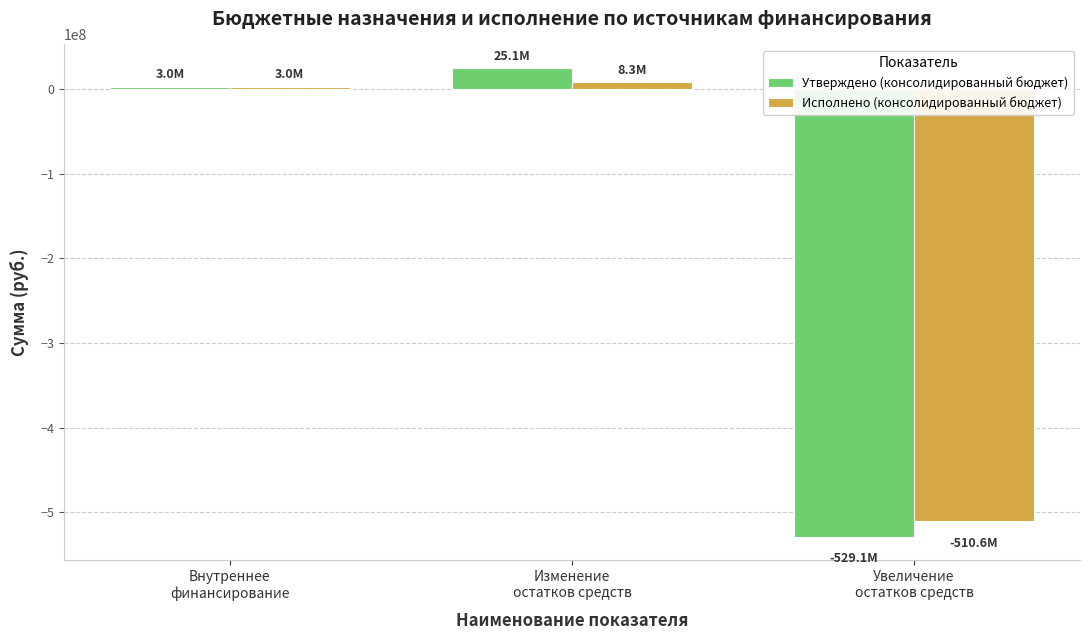

What is the average value of the Исполнено (консолидированный бюджет) series?

-166413066.6